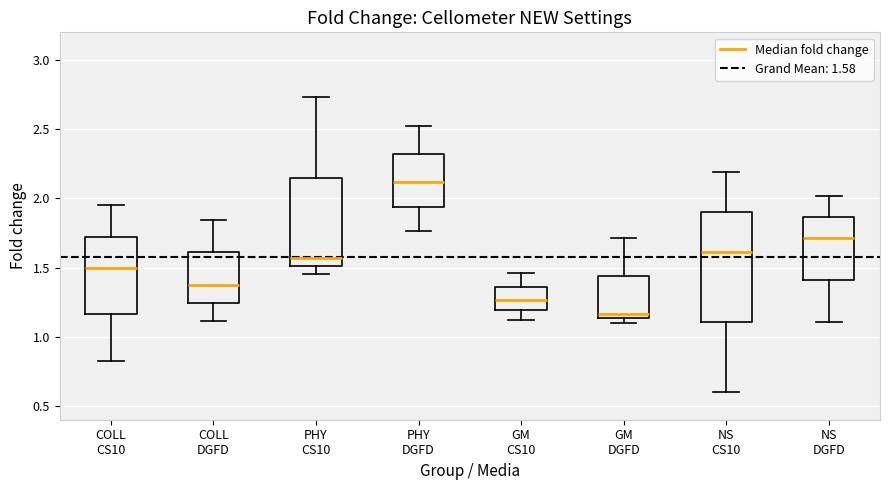

Which box's median line is the lowest?

GM DGFD